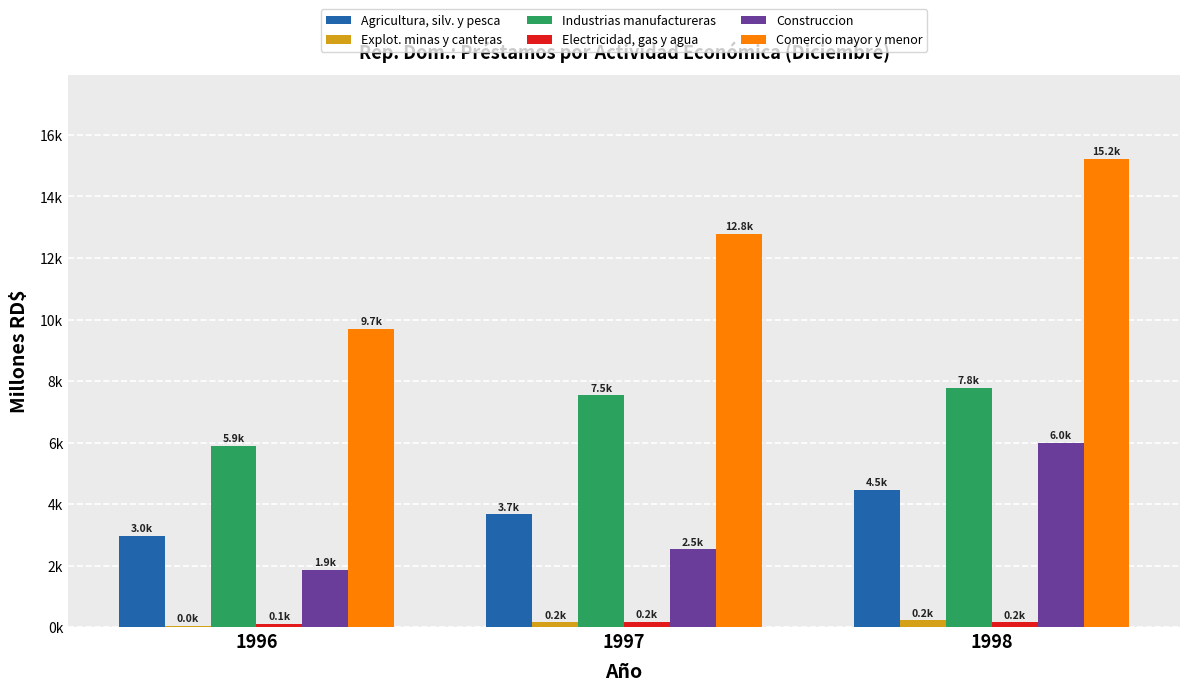

Which series has the largest range (max minus min)?

Comercio mayor y menor